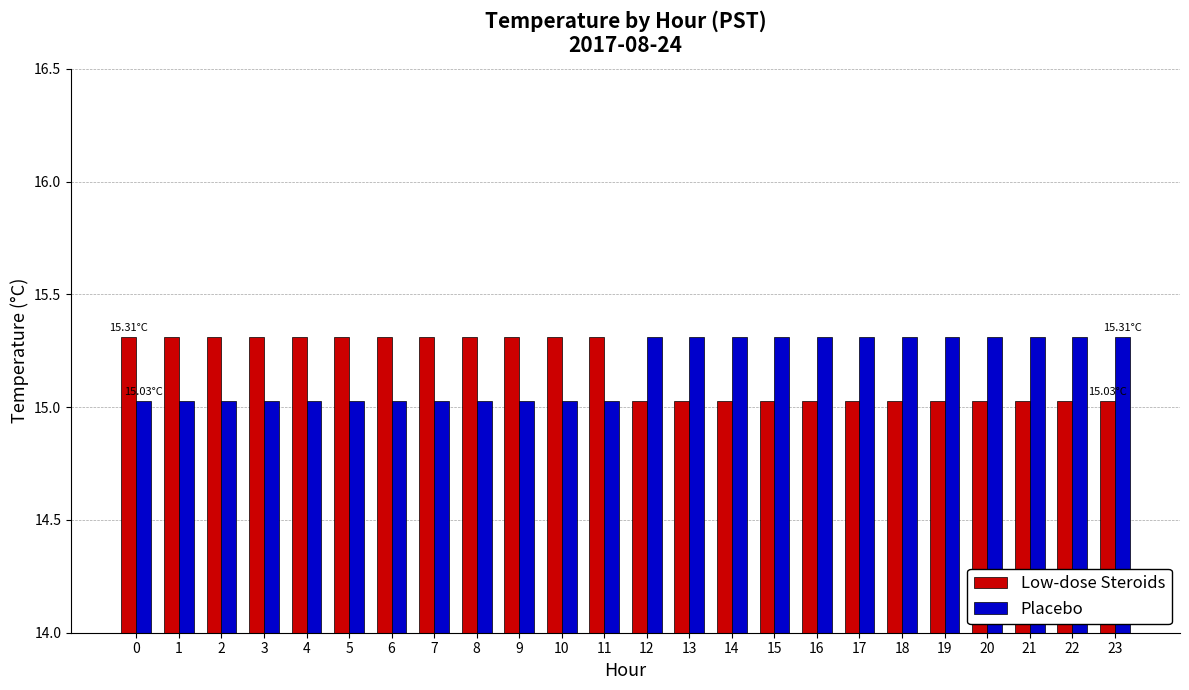

True or false: Low-dose Steroids has a value of 19.7 at 18.

False